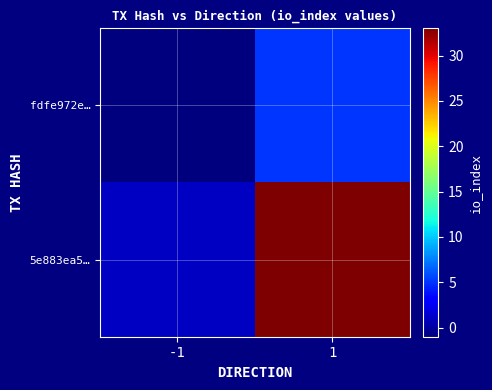

At which category is the sum across all series the highest?

1